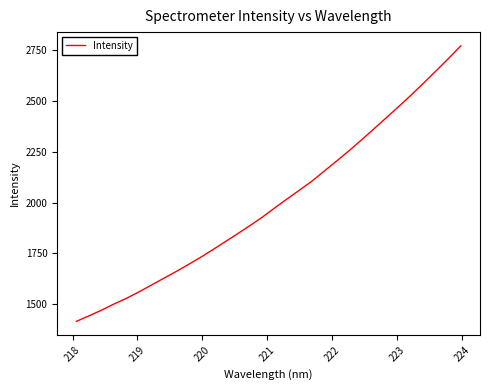

Reading left to right, extract all data points from this chart.

1415.3	1442.2	1469.6	1499.9	1527.8	1559.1	1592.4	1626.0	1659.3	1694.3	1730.2	1768.4	1807.7	1846.9	1887.1	1928.8	1974.3	2018.4	2062.1	2105.9	2155.9	2205.5	2256.1	2308.9	2363.4	2418.1	2473.3	2529.7	2588.2	2647.8	2708.5	2771.0